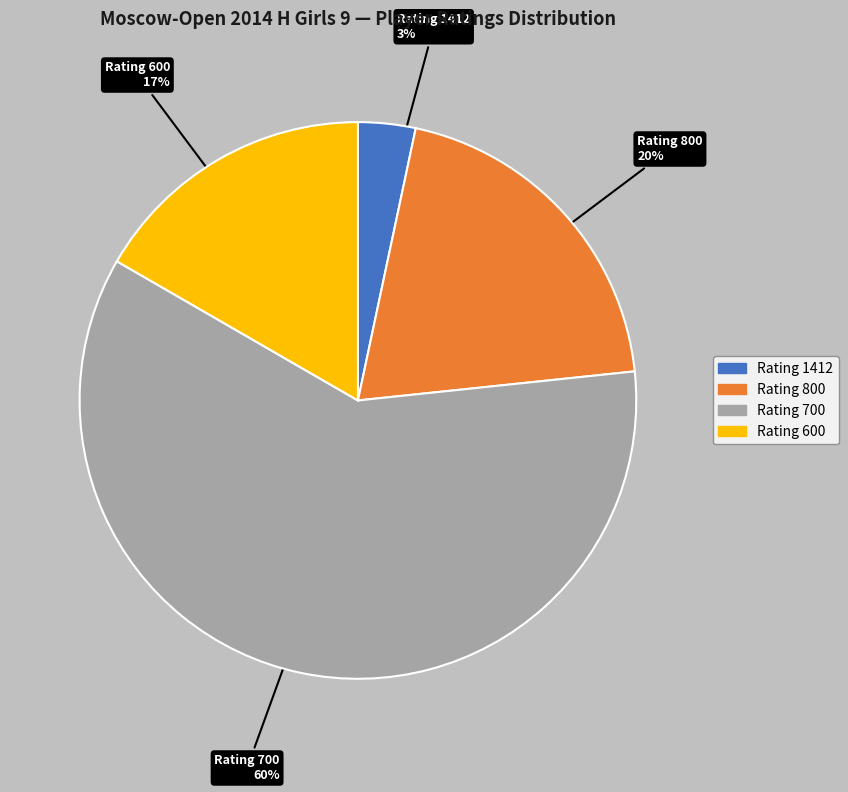

To the nearest percent, what is the difference between the largest and smallest slice percentages?

57%